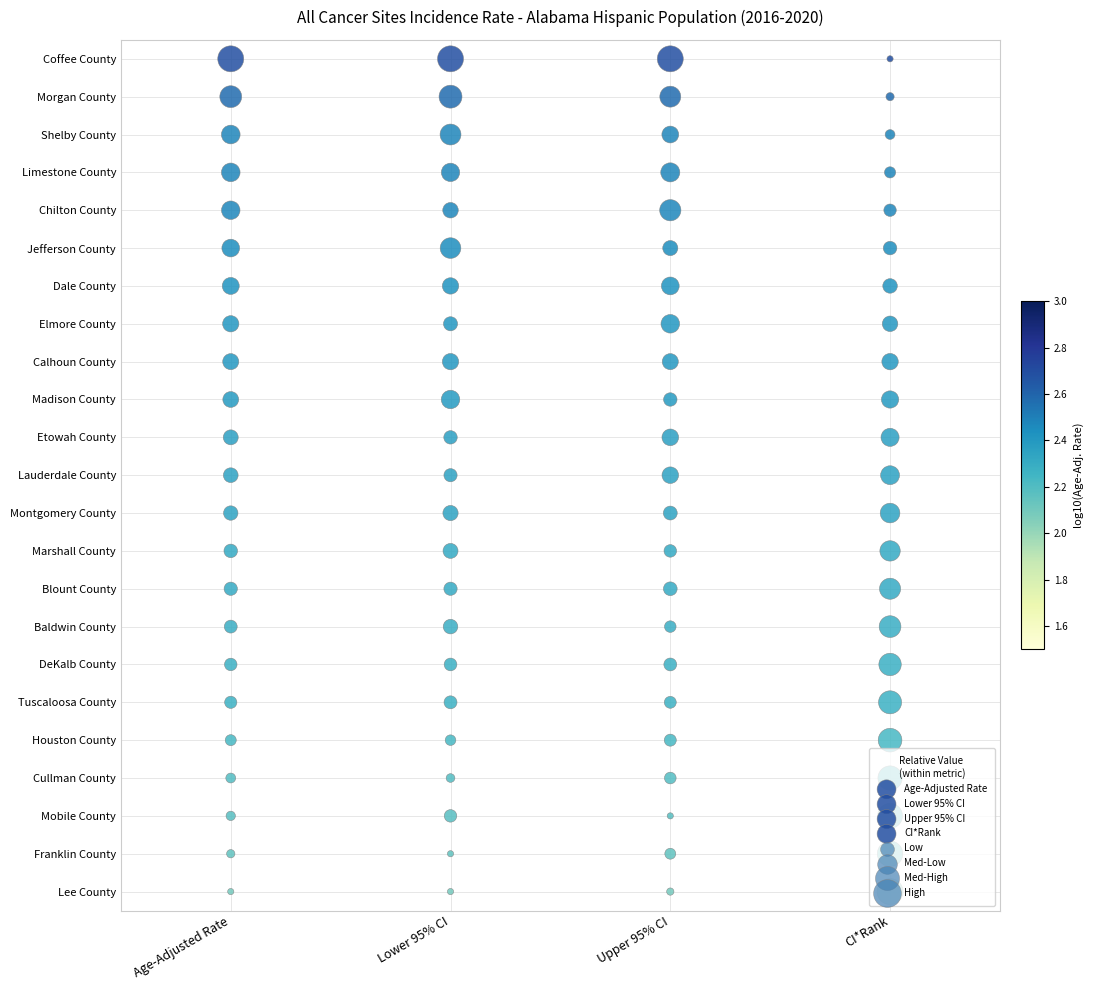

What is the sum of all Age-Adjusted Rate values?

253